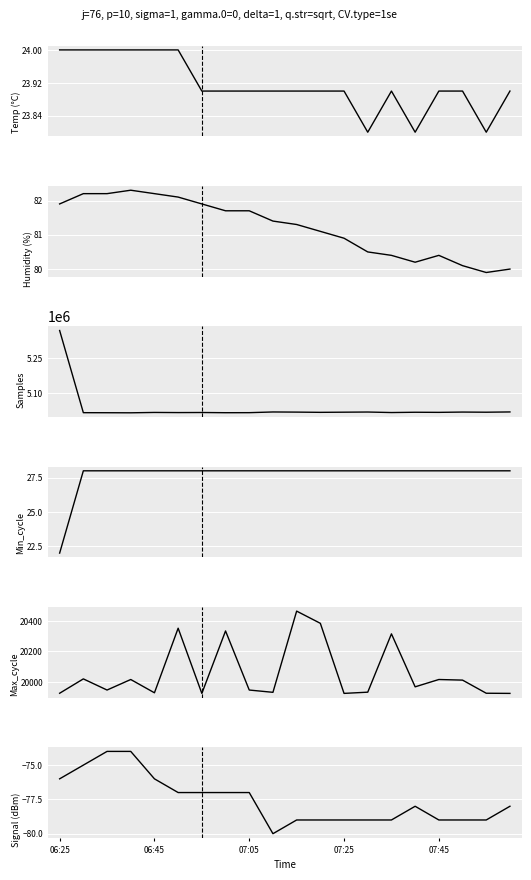

List the series in order of their peak value, lowest first.

Signal (dBm), Temp (°C), Min_cycle, Humidity (%), Max_cycle, Samples